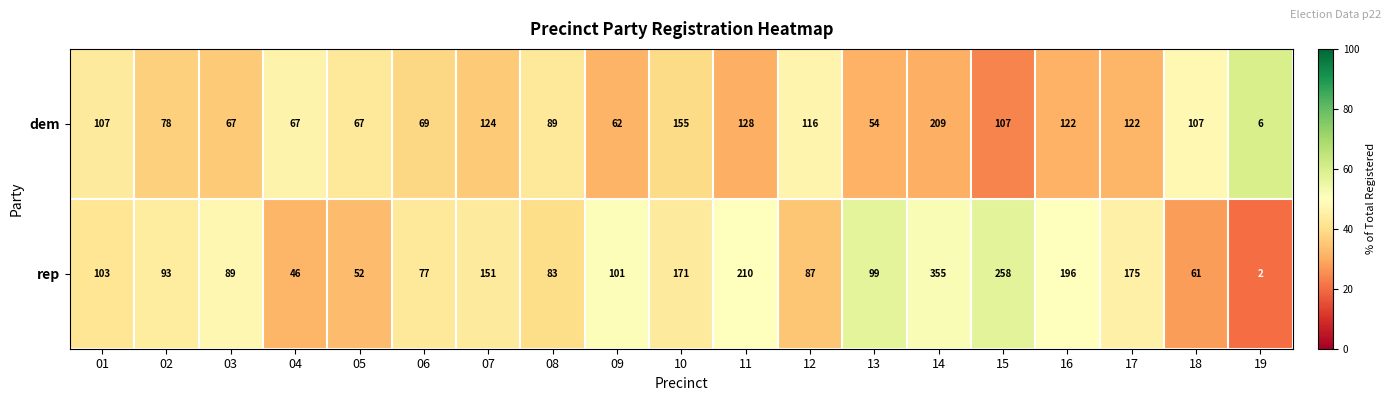

What is the sum of all dem values?

1856